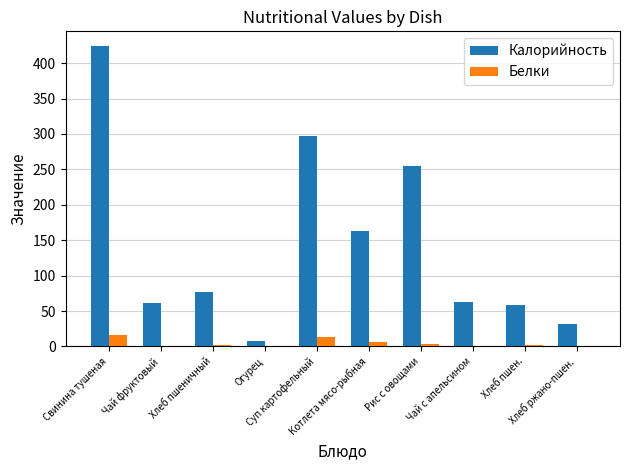

What is the sum of the Белки values at Огурец and Хлеб ржано-пшен.?

1.4